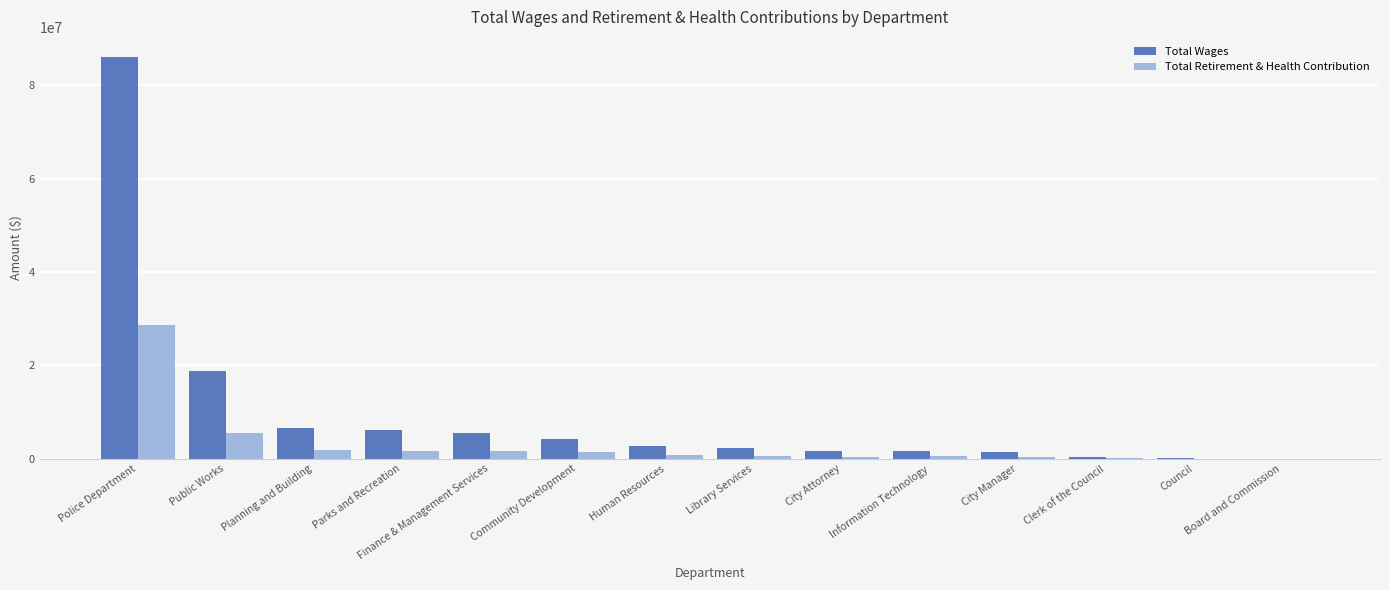

How many groups of bars are there?

14